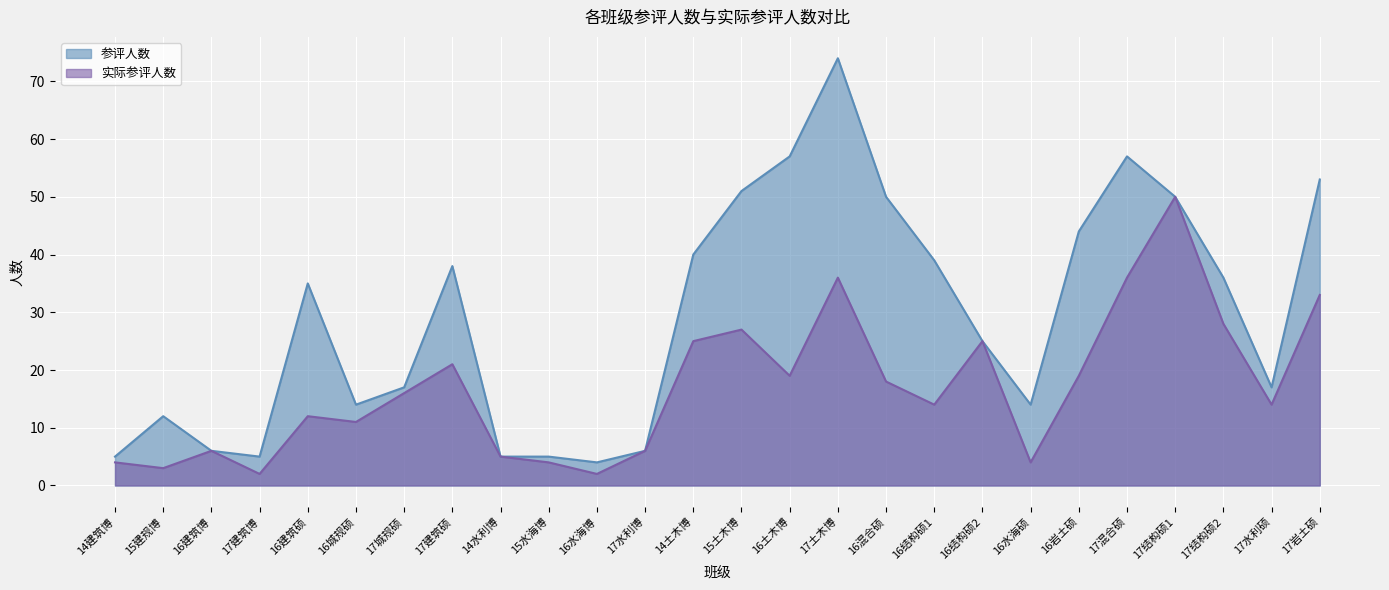

True or false: 实际参评人数 has more than 2 points higher than both neighbors.

True